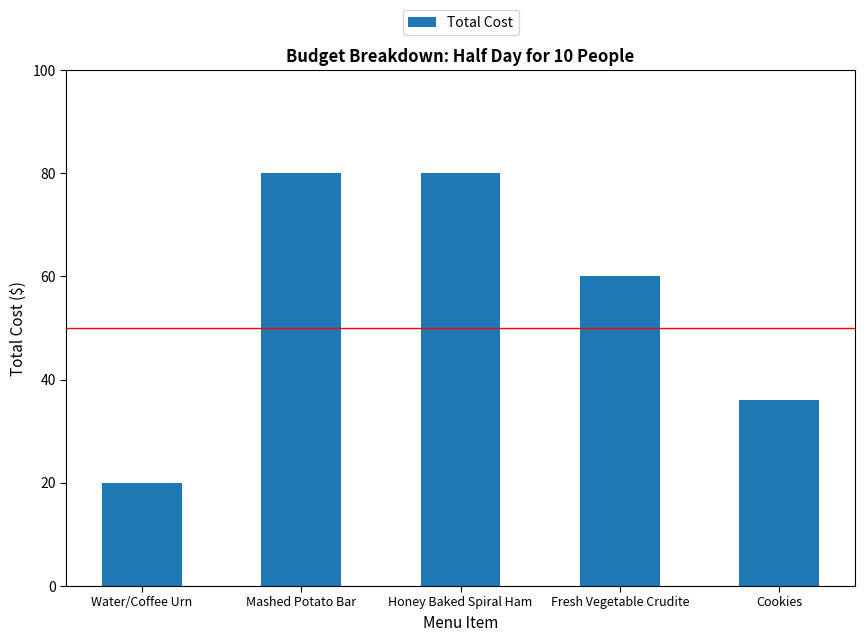

What is the change in value from Water/Coffee Urn to Honey Baked Spiral Ham?

+60